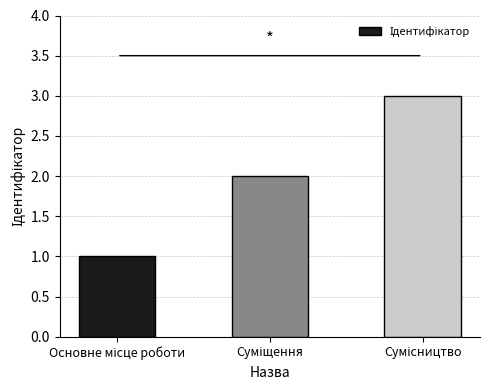

How many categories are shown in the chart?

3